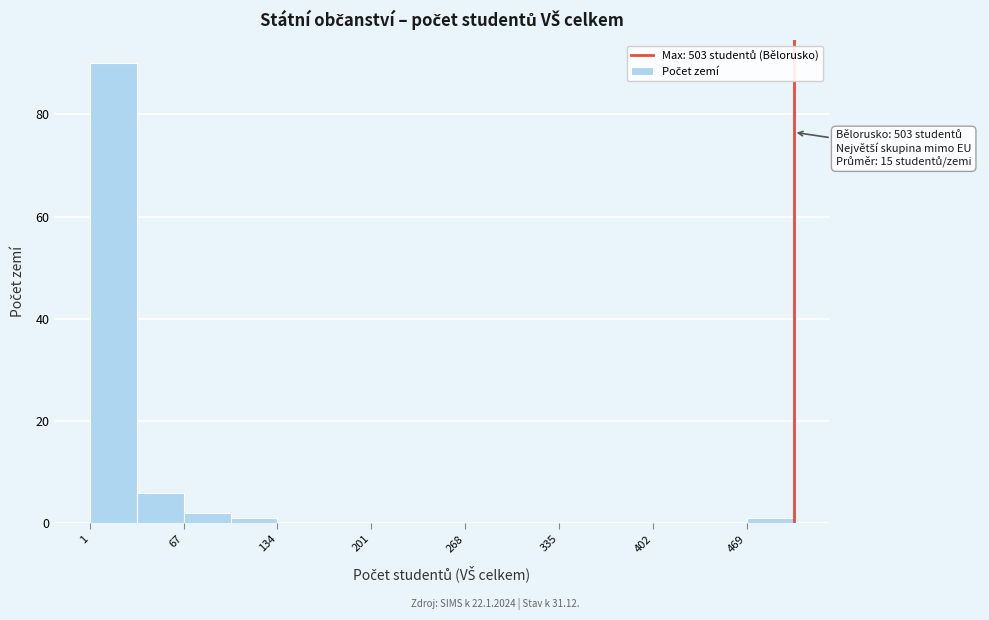

Around what value on the x-axis is the tallest bar? Give the approximate position of its centre, as read against the axis.

20